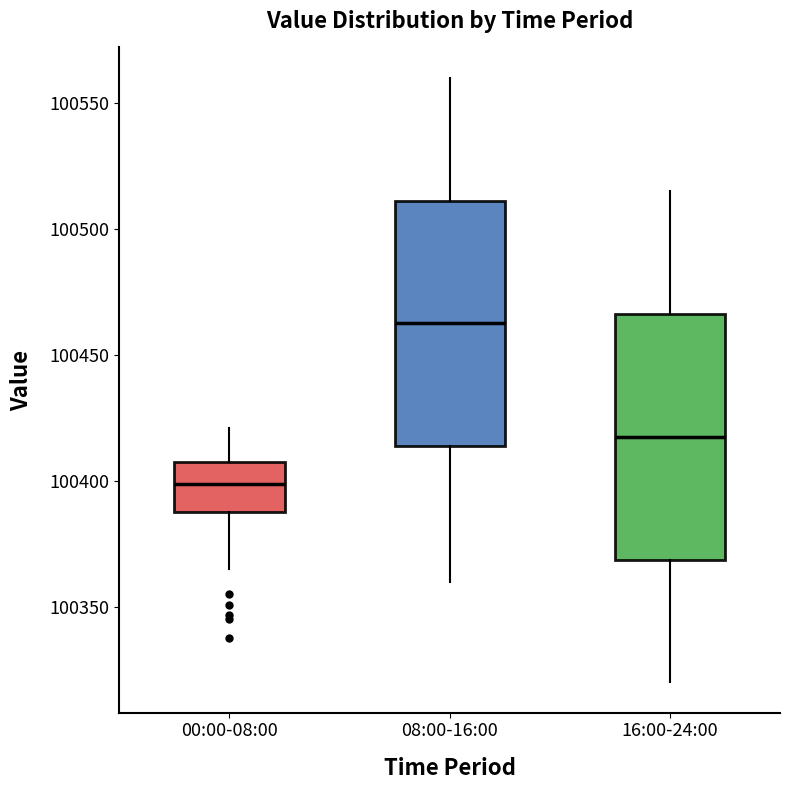

Which box has the highest median line?

08:00-16:00